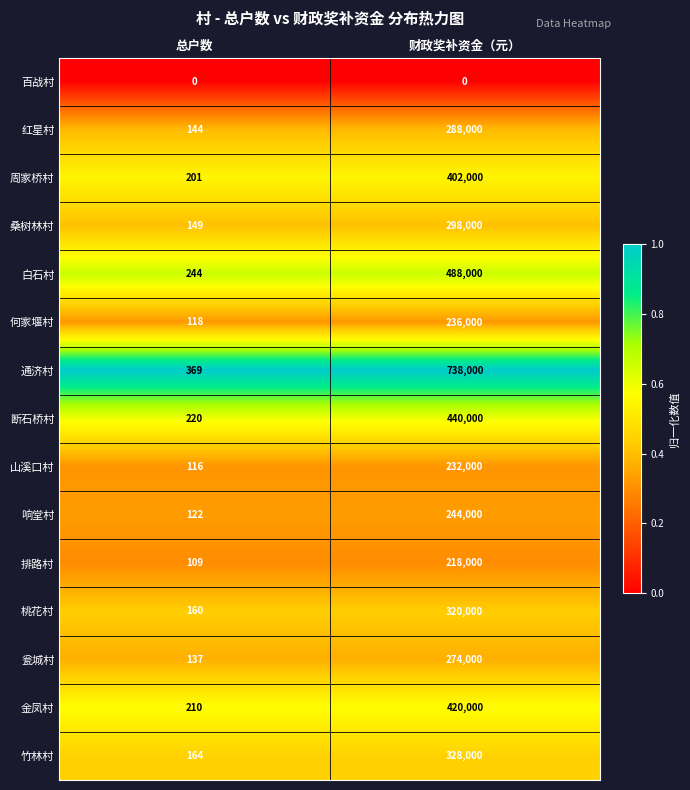

Rank the series at 财政奖补资金（元） from lowest to highest value.

百战村, 排路村, 山溪口村, 何家堰村, 响堂村, 瓮城村, 红星村, 桑树林村, 桃花村, 竹林村, 周家桥村, 金凤村, 断石桥村, 白石村, 通济村